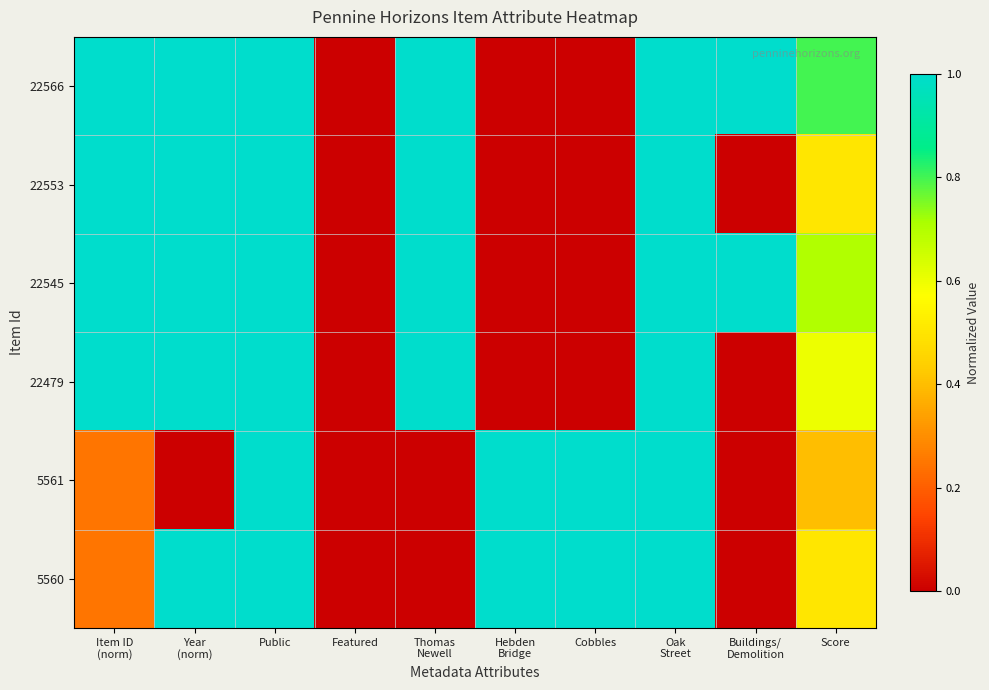

Reading right to left, what are all the values shown in this chart?

22566: Score=0.8	Buildings/
Demolition=1.0	Oak
Street=1.0	Cobbles=0.0	Hebden
Bridge=0.0	Thomas
Newell=1.0	Featured=0.0	Public=1.0	Year
(norm)=1.0	Item ID
(norm)=1.0
22553: Score=0.5	Buildings/
Demolition=0.0	Oak
Street=1.0	Cobbles=0.0	Hebden
Bridge=0.0	Thomas
Newell=1.0	Featured=0.0	Public=1.0	Year
(norm)=1.0	Item ID
(norm)=1.0
22545: Score=0.7	Buildings/
Demolition=1.0	Oak
Street=1.0	Cobbles=0.0	Hebden
Bridge=0.0	Thomas
Newell=1.0	Featured=0.0	Public=1.0	Year
(norm)=1.0	Item ID
(norm)=1.0
22479: Score=0.6	Buildings/
Demolition=0.0	Oak
Street=1.0	Cobbles=0.0	Hebden
Bridge=0.0	Thomas
Newell=1.0	Featured=0.0	Public=1.0	Year
(norm)=1.0	Item ID
(norm)=1.0
5561: Score=0.4	Buildings/
Demolition=0.0	Oak
Street=1.0	Cobbles=1.0	Hebden
Bridge=1.0	Thomas
Newell=0.0	Featured=0.0	Public=1.0	Year
(norm)=0.0	Item ID
(norm)=0.2
5560: Score=0.5	Buildings/
Demolition=0.0	Oak
Street=1.0	Cobbles=1.0	Hebden
Bridge=1.0	Thomas
Newell=0.0	Featured=0.0	Public=1.0	Year
(norm)=1.0	Item ID
(norm)=0.2